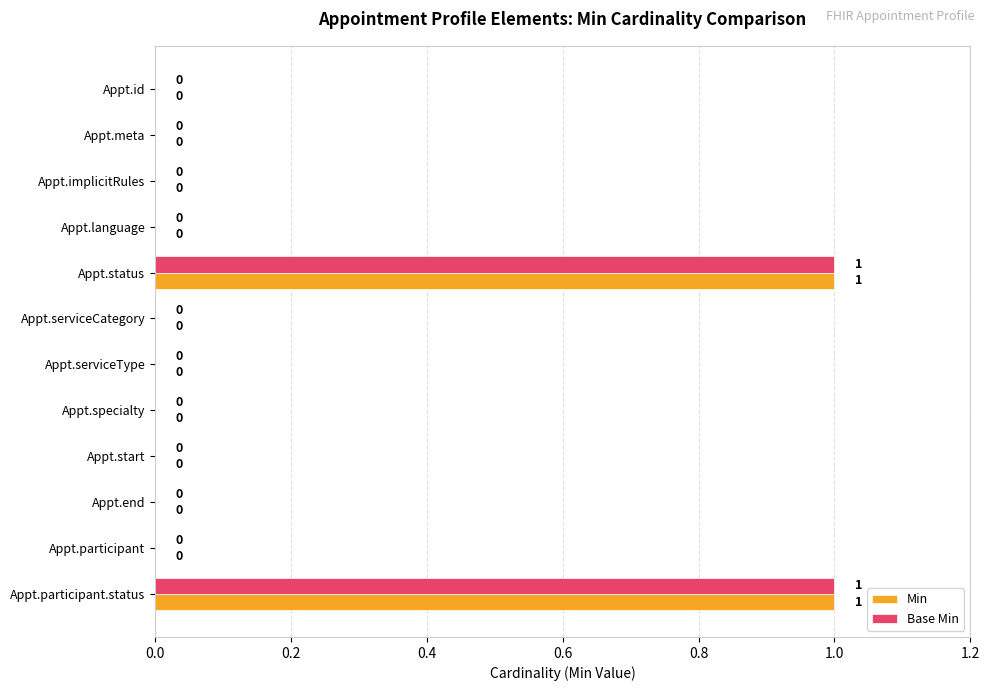

Is the value of Min at Appt.serviceCategory greater than the value of Base Min at Appt.status?

No